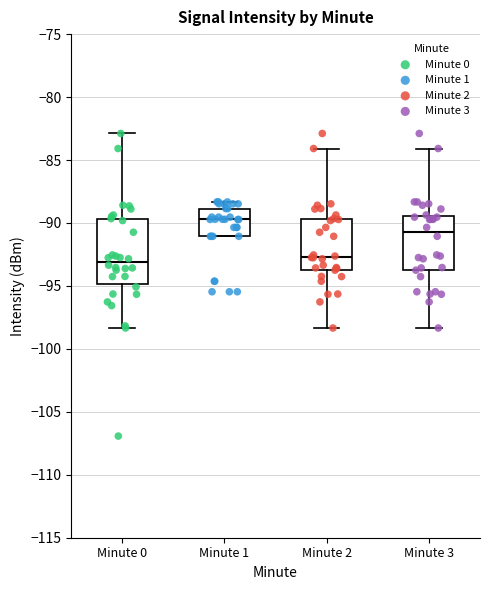

Reading left to right, read every box against the y-axis: the position of its median line, the range the box covers, and the ends of its whiskers. The values are not printed on the chart, so give them approximately, as read against the axis.

Minute 0: median -93.0, box -95.0 to -89.5, whiskers -98.5 to -83.0
Minute 1: median -89.5, box -91.0 to -89.0, whiskers -91.0 to -88.5
Minute 2: median -92.5, box -93.5 to -89.5, whiskers -98.5 to -84.0
Minute 3: median -90.5, box -93.5 to -89.5, whiskers -98.5 to -84.0